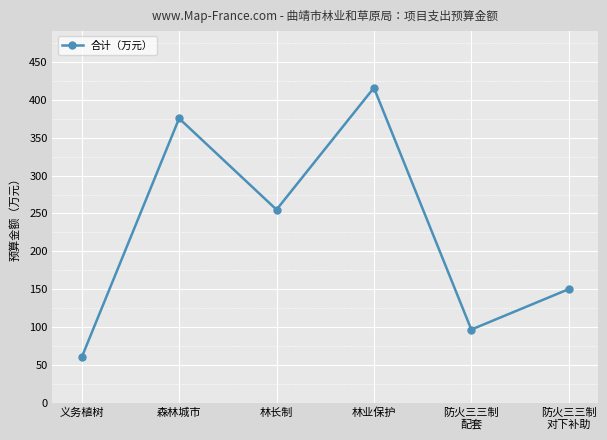

List the labels in order of value, smallest first.

义务植树, 防火三三制
配套, 防火三三制
对下补助, 林长制, 森林城市, 林业保护